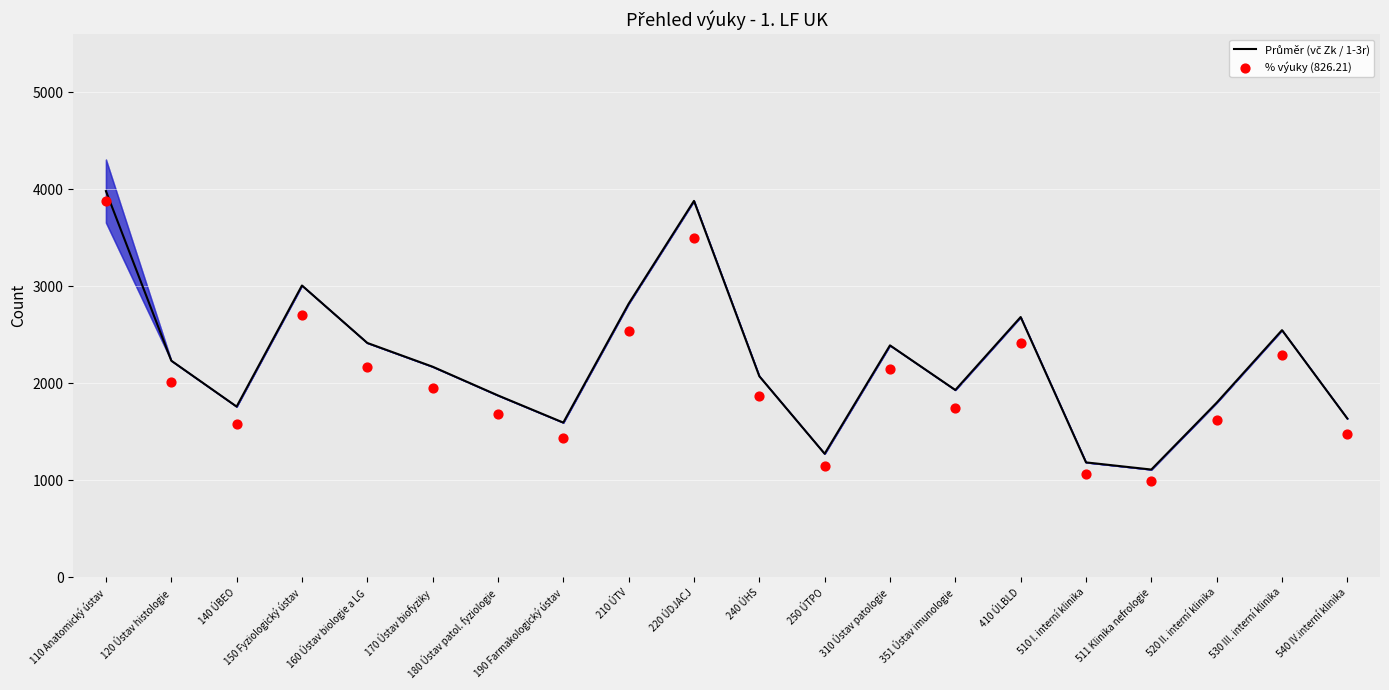

At how many categories does at least one series exceed 3639?

2